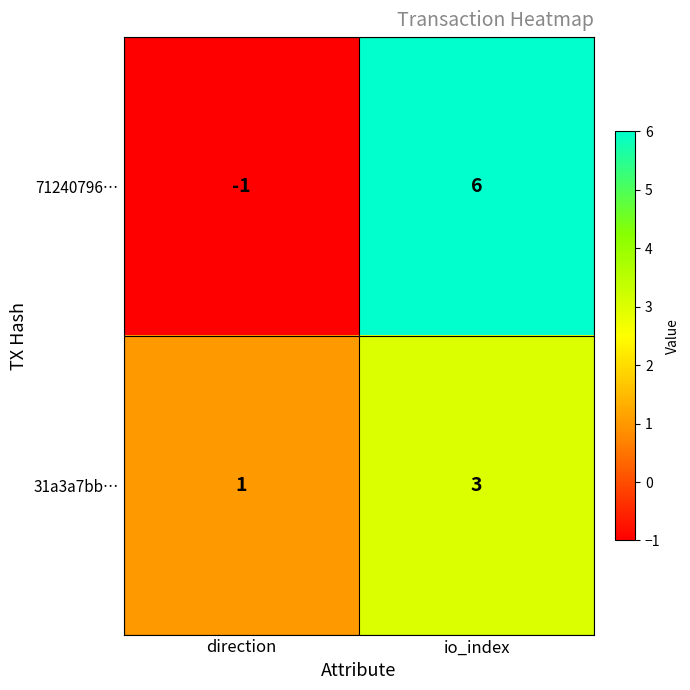

Reading right to left, extract all data points from this chart.

71240796…: io_index=6	direction=-1
31a3a7bb…: io_index=3	direction=1